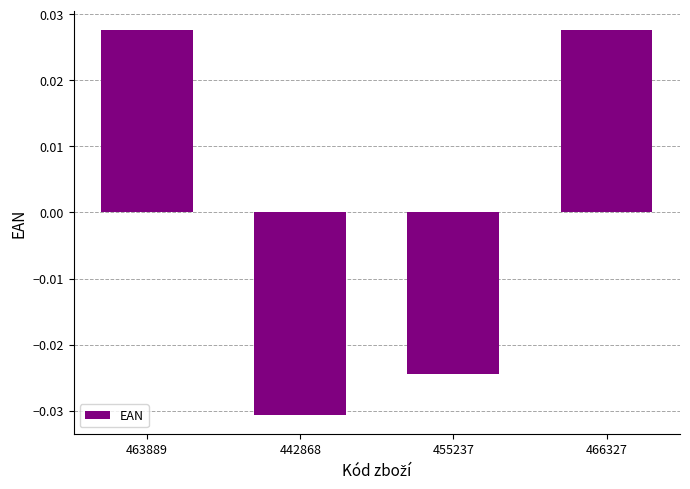

Which category has the lowest value across all series?

442868